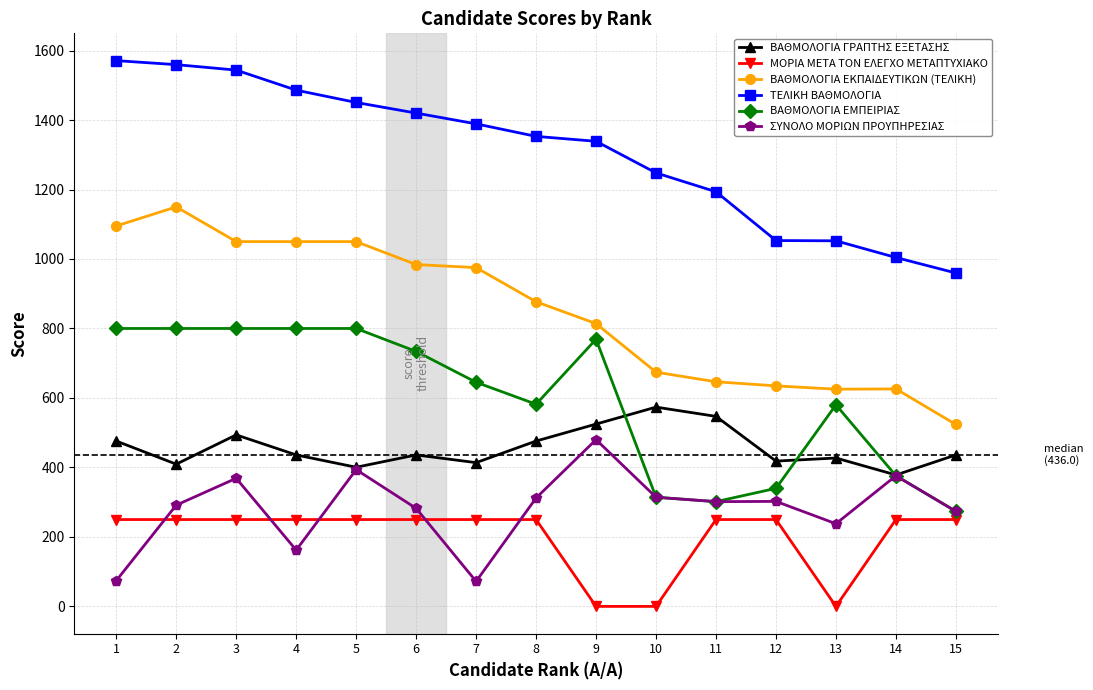

Is the value of ΒΑΘΜΟΛΟΓΙΑ ΓΡΑΠΤΗΣ ΕΞΕΤΑΣΗΣ at 5 greater than the value of ΒΑΘΜΟΛΟΓΙΑ ΕΜΠΕΙΡΙΑΣ at 7?

No